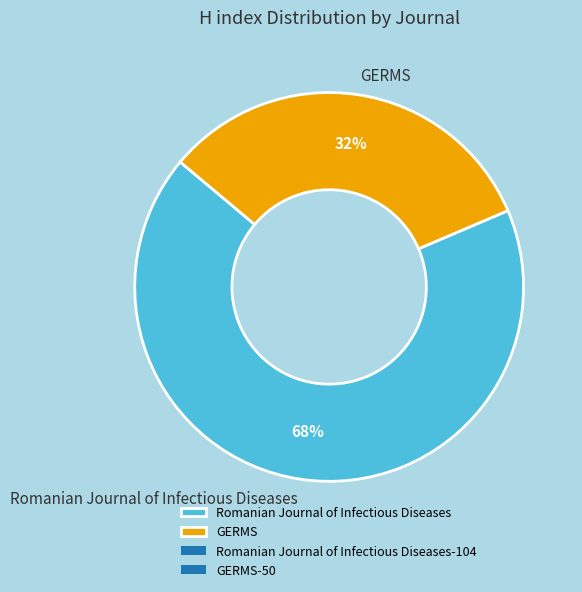

Count the number of slices in the pie.

2